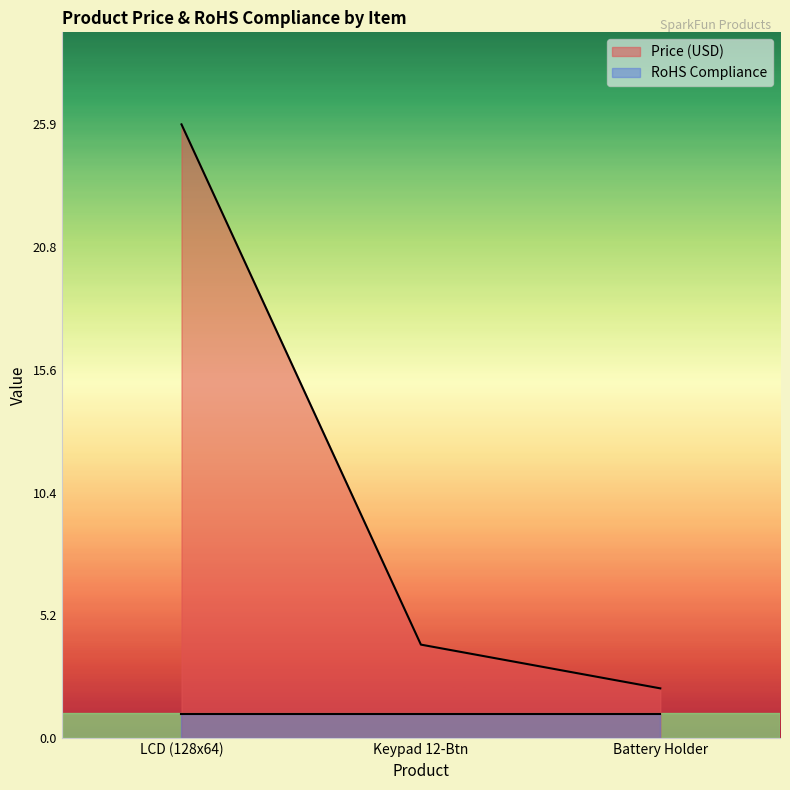

Reading left to right, extract all data points from this chart.

25.9	4.0	2.1